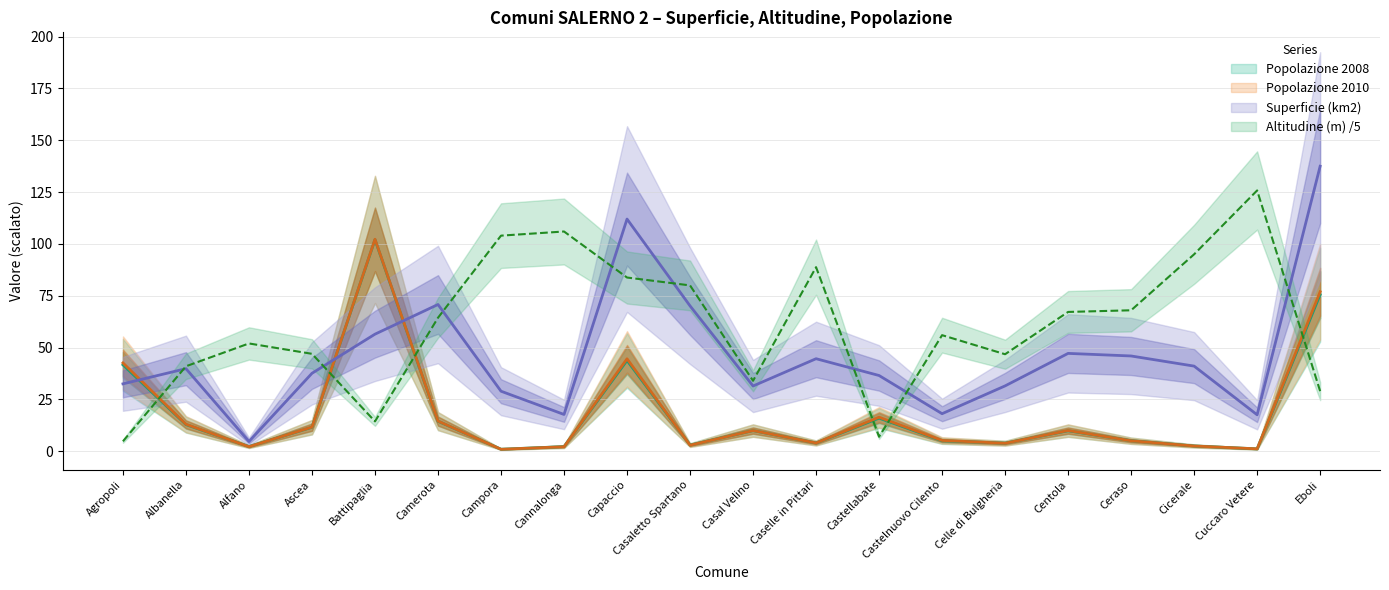

What is the difference between the highest and lowest values at Albanella?

28.1